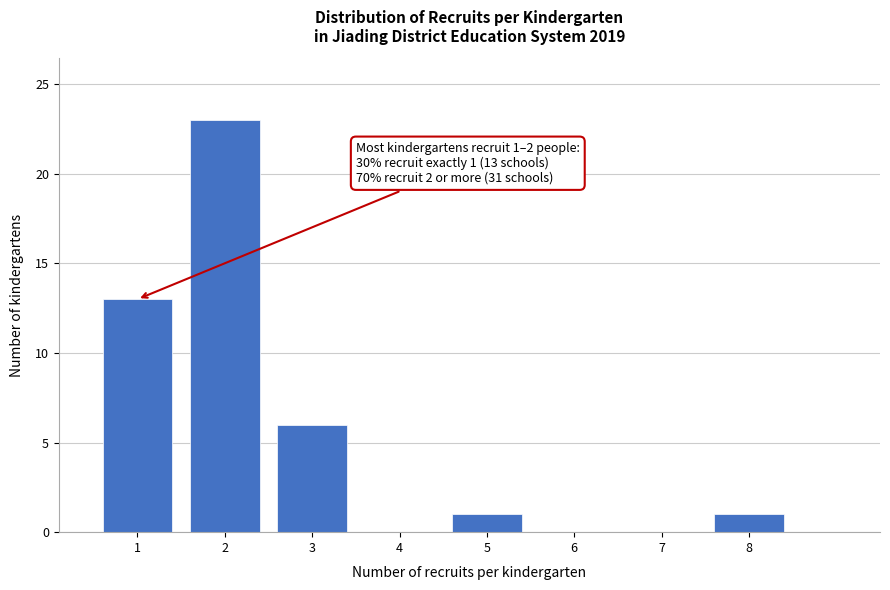

Reading left to right, list all the values displayed in this chart.

1=13	2=23	3=6	4=0	5=1	6=0	7=0	8=1